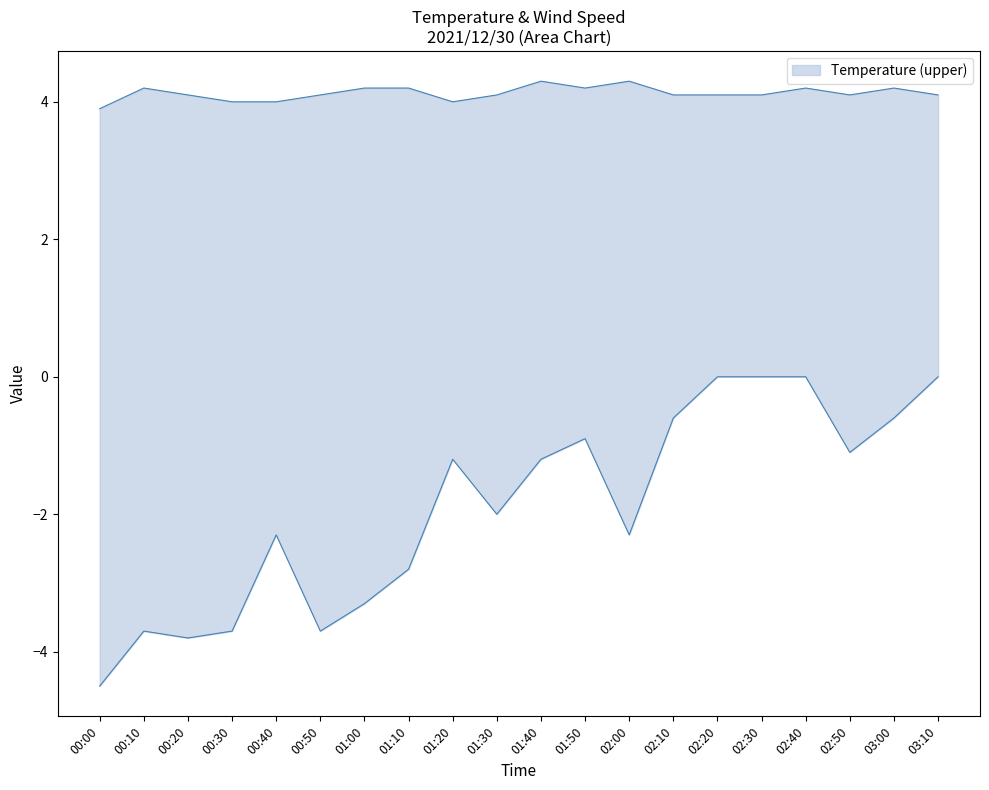

Reading left to right, what are all the values shown in this chart?

Temperature (upper): 00:00=3.9	00:10=4.2	00:20=4.1	00:30=4.0	00:40=4.0	00:50=4.1	01:00=4.2	01:10=4.2	01:20=4.0	01:30=4.1	01:40=4.3	01:50=4.2	02:00=4.3	02:10=4.1	02:20=4.1	02:30=4.1	02:40=4.2	02:50=4.1	03:00=4.2	03:10=4.1
Wind Speed: 00:00=-4.5	00:10=-3.7	00:20=-3.8	00:30=-3.7	00:40=-2.3	00:50=-3.7	01:00=-3.3	01:10=-2.8	01:20=-1.2	01:30=-2.0	01:40=-1.2	01:50=-0.9	02:00=-2.3	02:10=-0.6	02:20=-0.0	02:30=-0.0	02:40=-0.0	02:50=-1.1	03:00=-0.6	03:10=-0.0